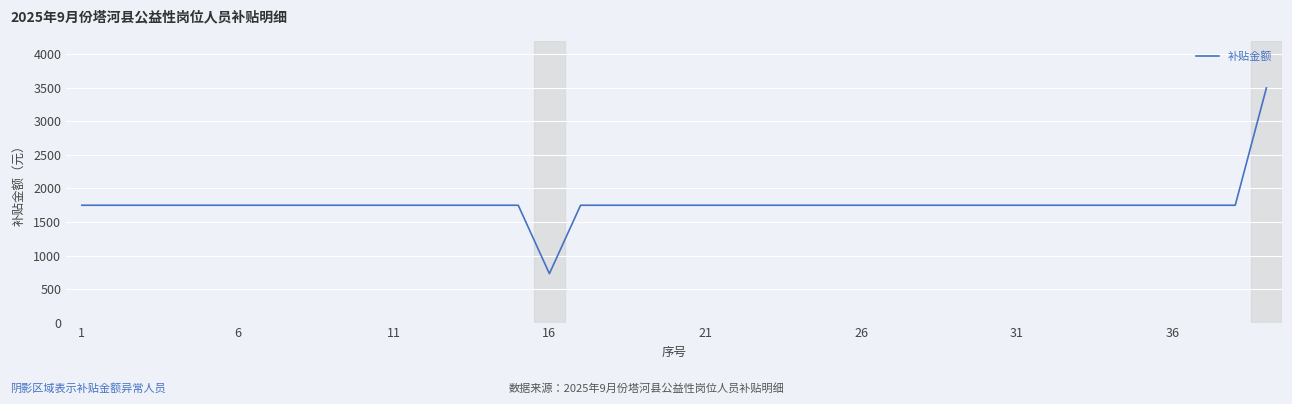

What is the greatest value displayed?

3500